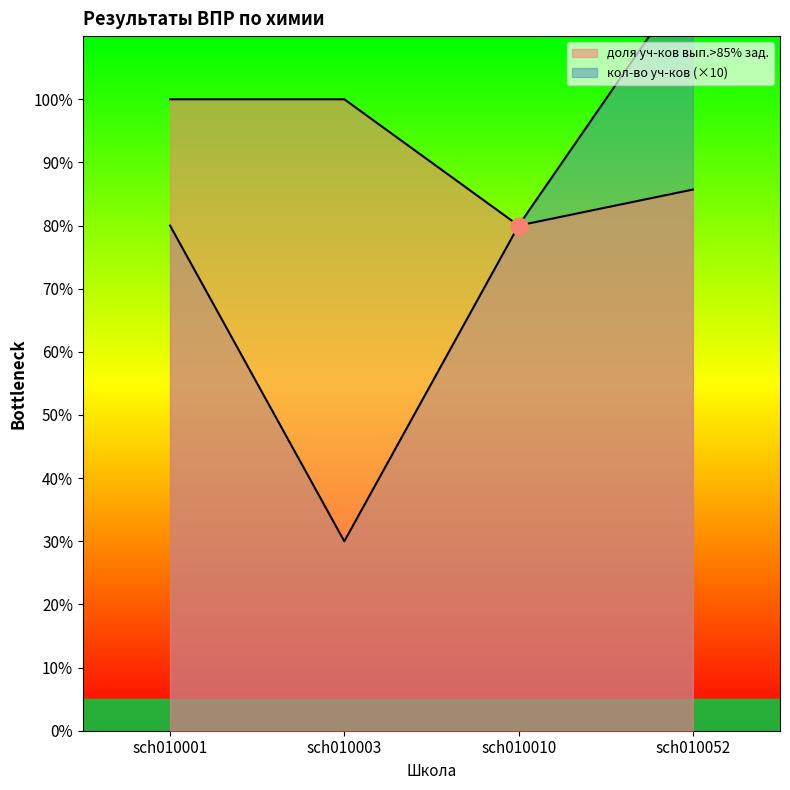

Reading left to right, what are all the values shown in this chart?

кол-во уч-ков вып.>85% зад.: 80.0	30.0	80.0	120.0
доля уч-ков вып.>85% зад.: 100.0	100.0	80.0	85.7